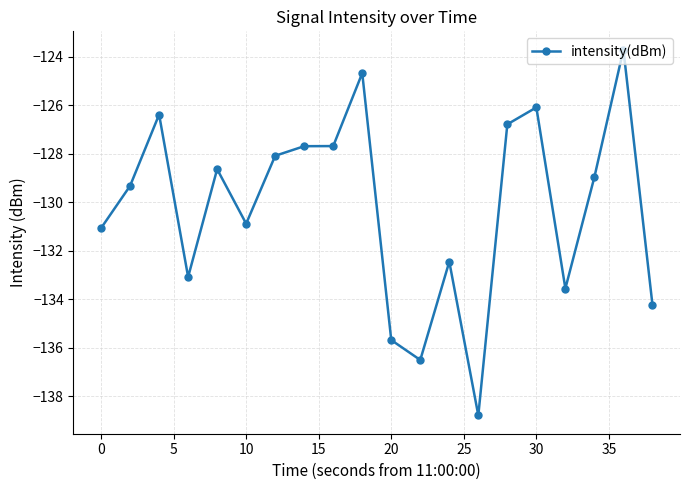

True or false: the data has more than 1 interior local peaks.

True